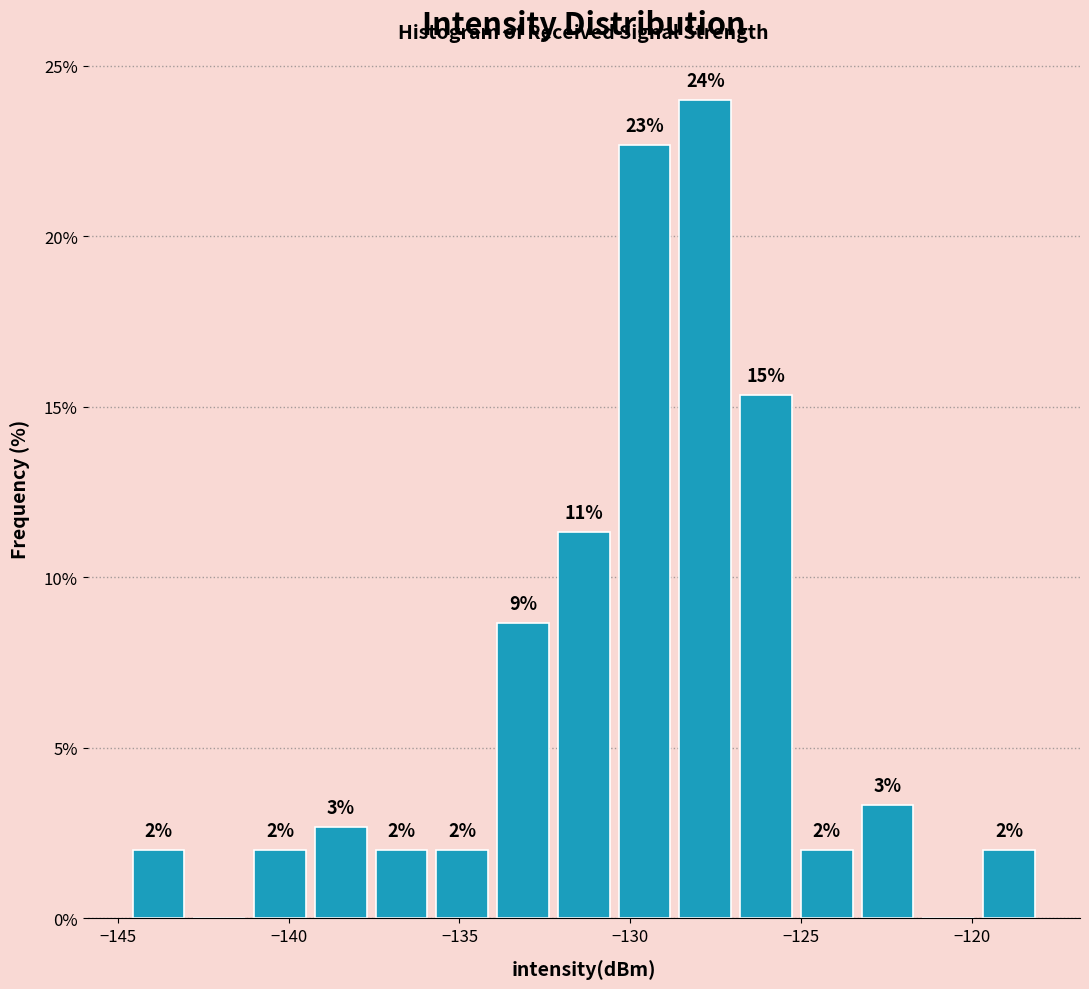

Read against the x-axis, roughly where is the centre of the tallest bar?

-128.0